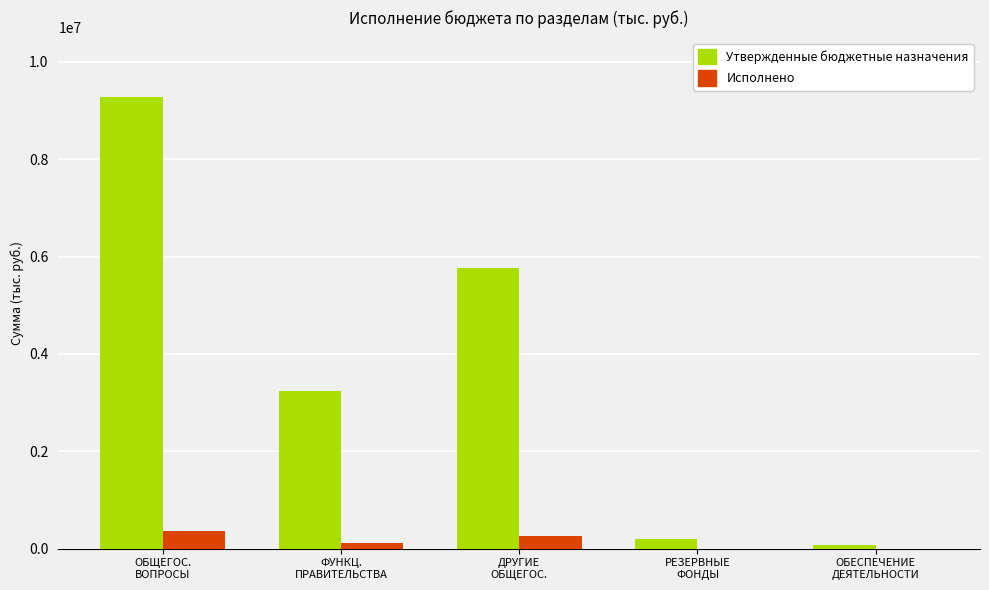

What is the highest value of the Исполнено series?

369584.7